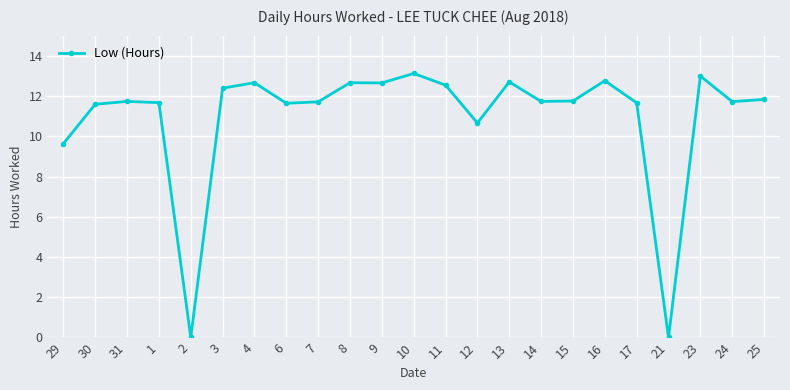

Where does the data first go above 11?

30